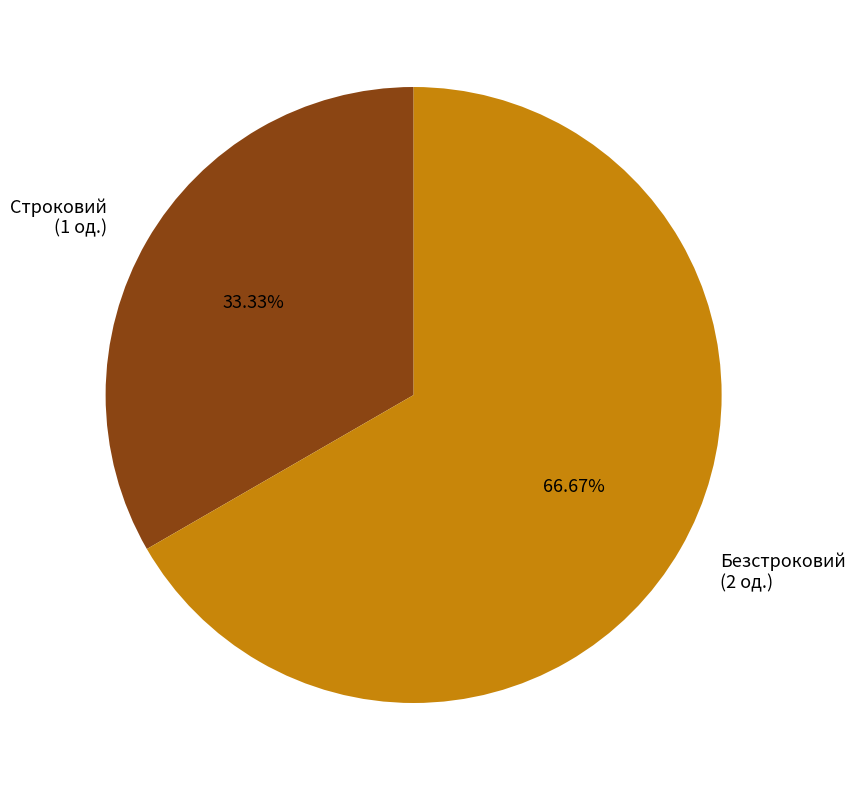

What is the smallest slice in the pie chart?

Строковий